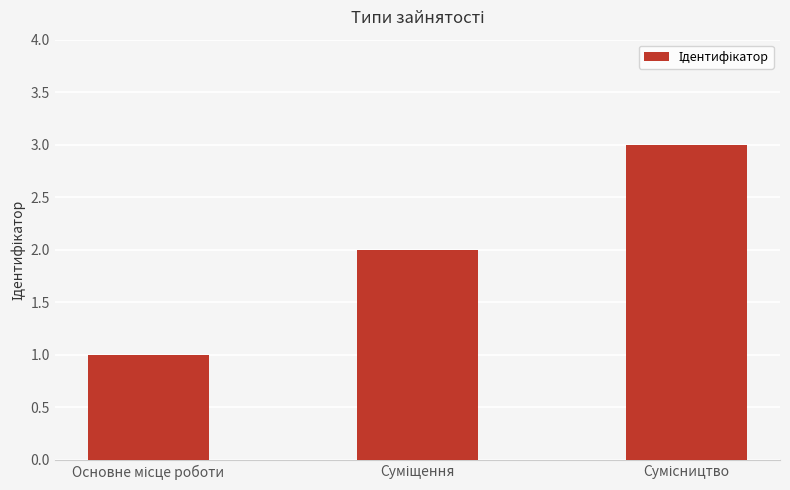

Are the bars grouped side by side (vs. stacked)?

No